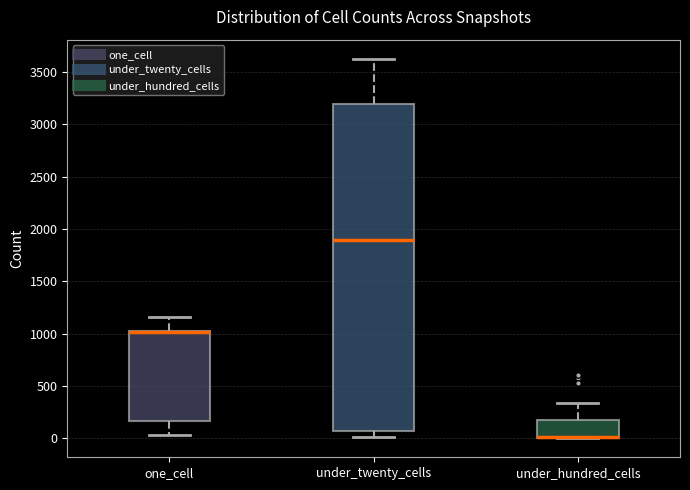

Which box is the tallest, from its lower edge to its upper edge?

under_twenty_cells